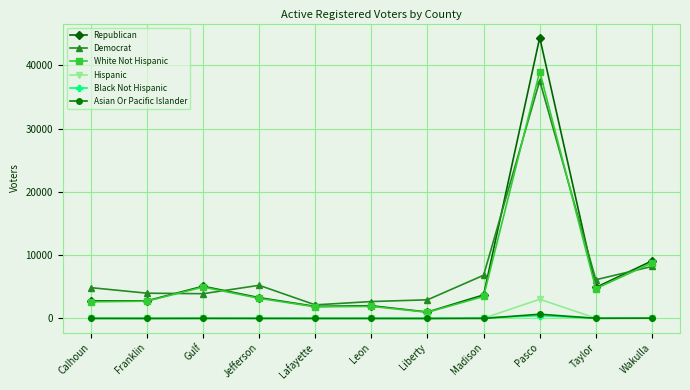

How many categories are shown in the chart?

11